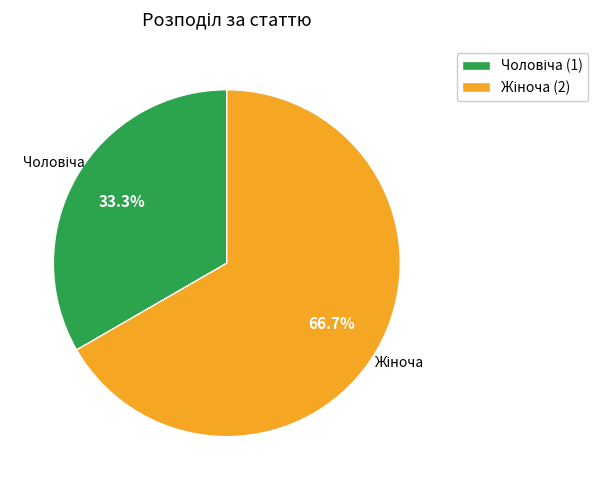

Is there any slice that represents more than half of the pie?

Yes